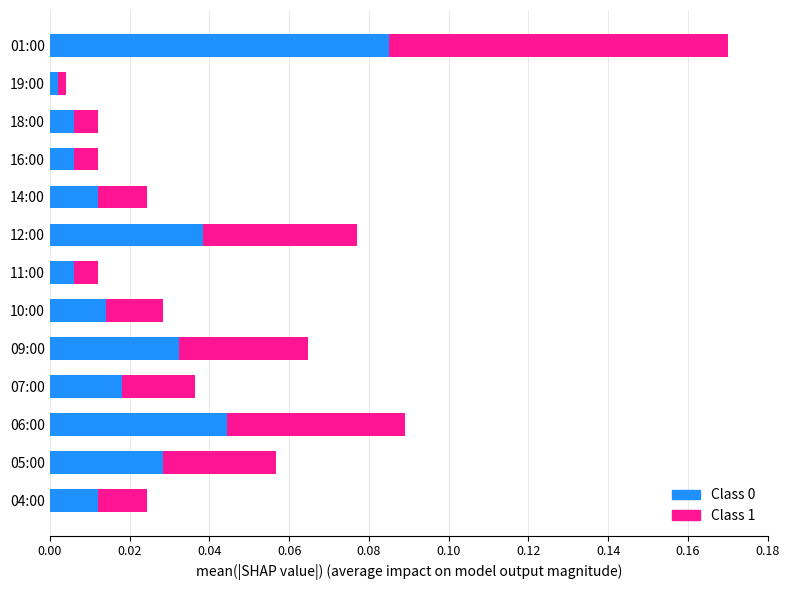

At which category is the sum across all series the highest?

01:00